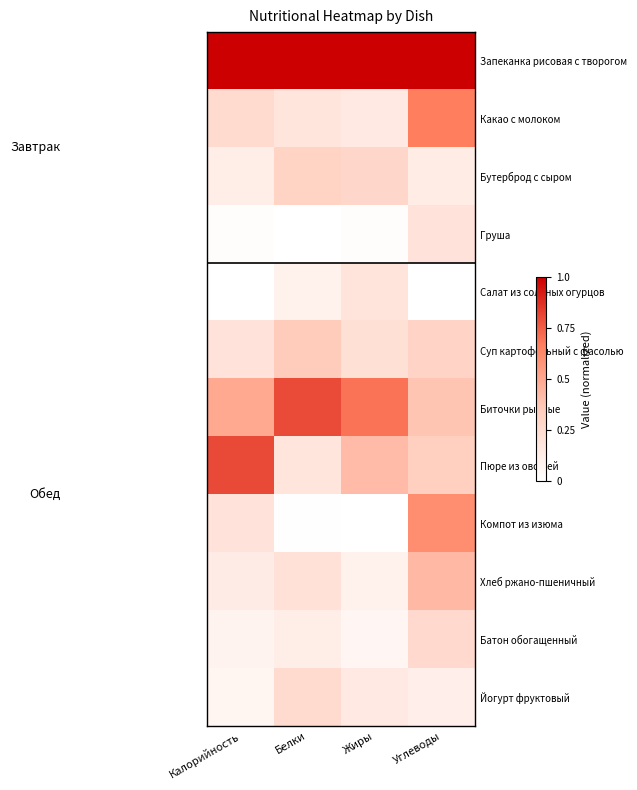

Which label corresponds to the smallest value in the chart?

Белки